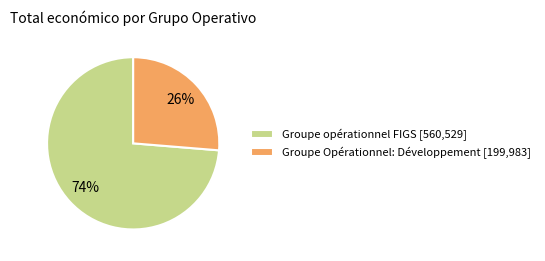

Between Groupe opérationnel FIGS and Groupe Opérationnel: Développement, which is larger?

Groupe opérationnel FIGS